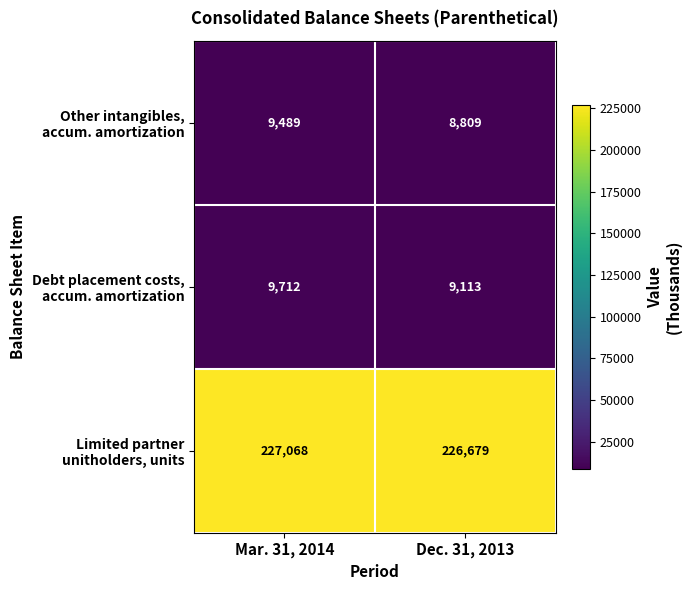

What is the maximum value shown in the chart?

227068